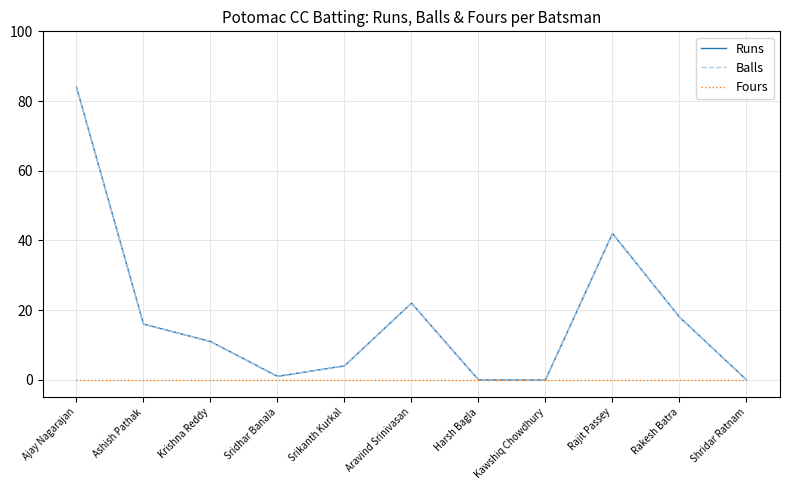

Does the chart have visible grid lines?

Yes